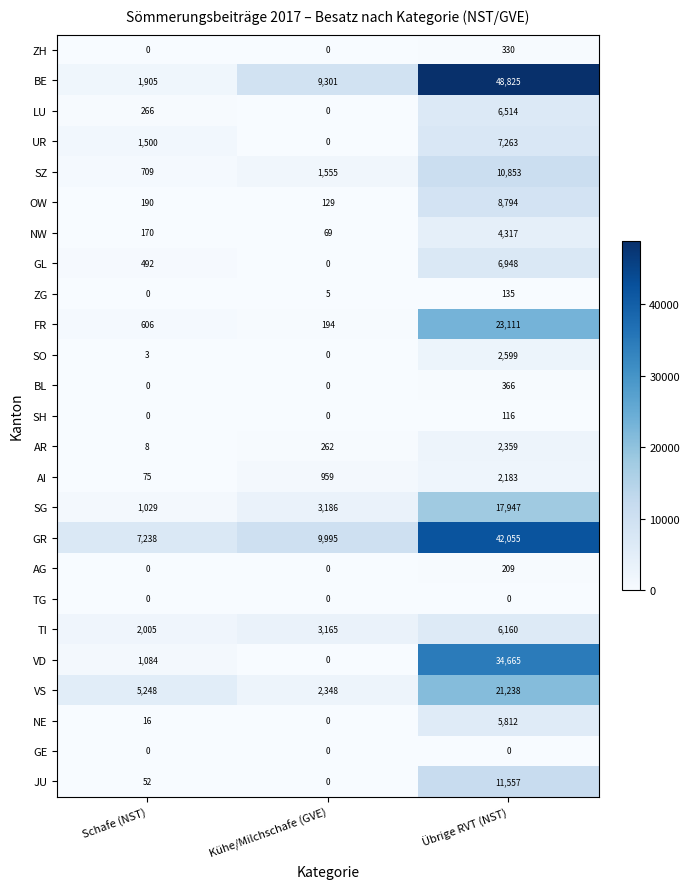

At which category does the chart reach its peak across all series?

Übrige RVT (NST)